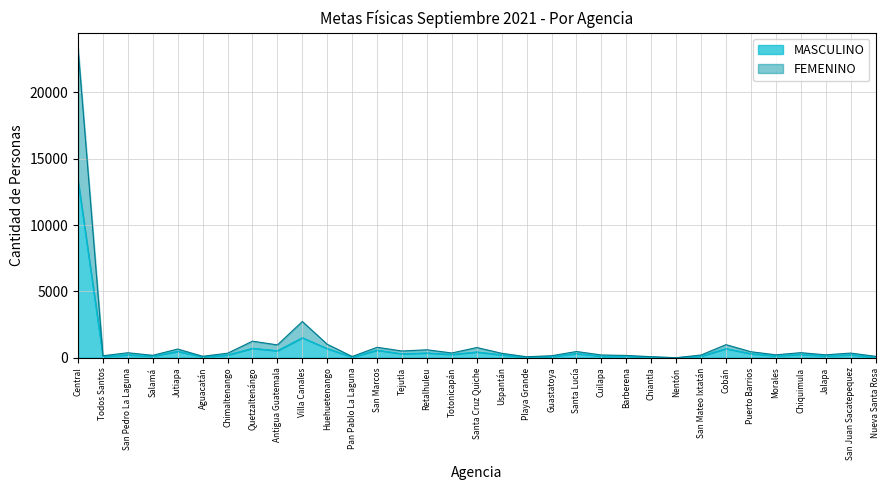

What is the difference between the MASCULINO values at Totonicapán and San Juan Sacatepequez?

23